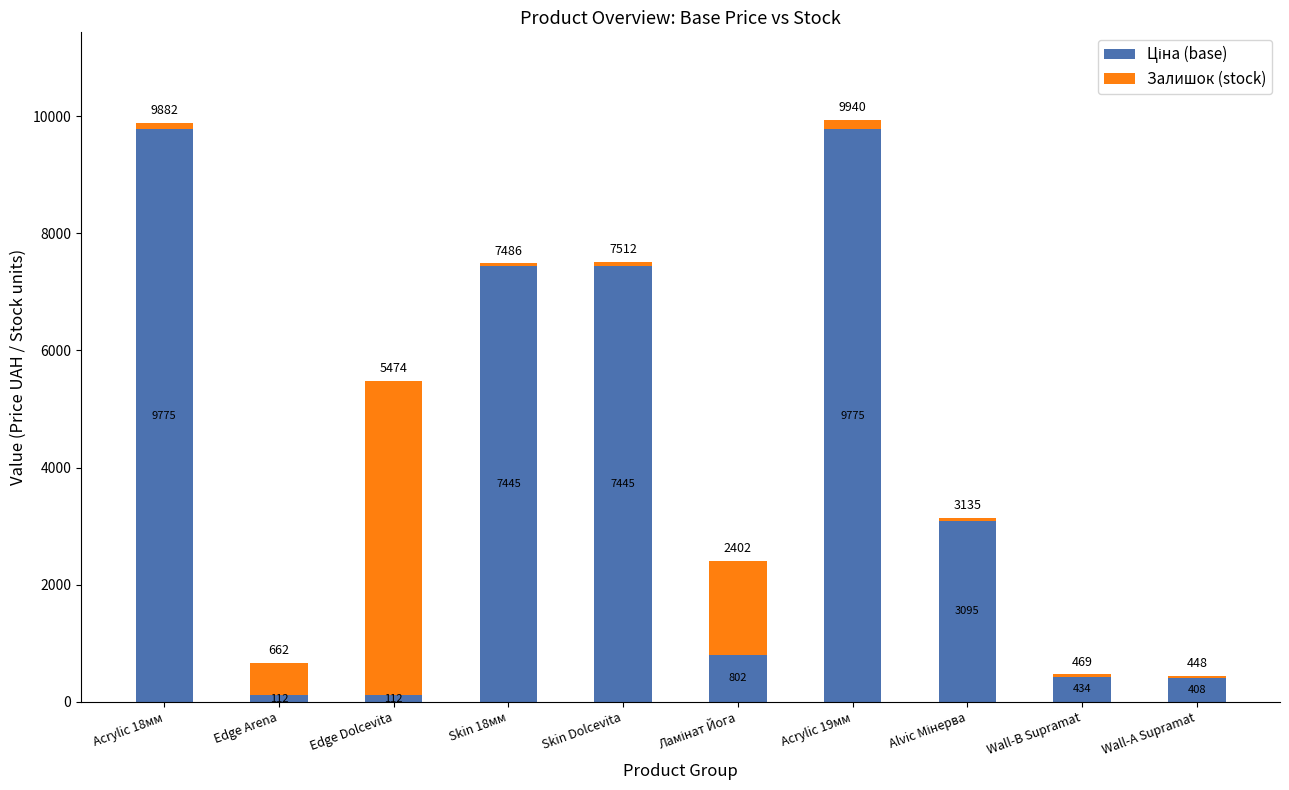

At which category is the sum across all series the highest?

Acrylic 19мм